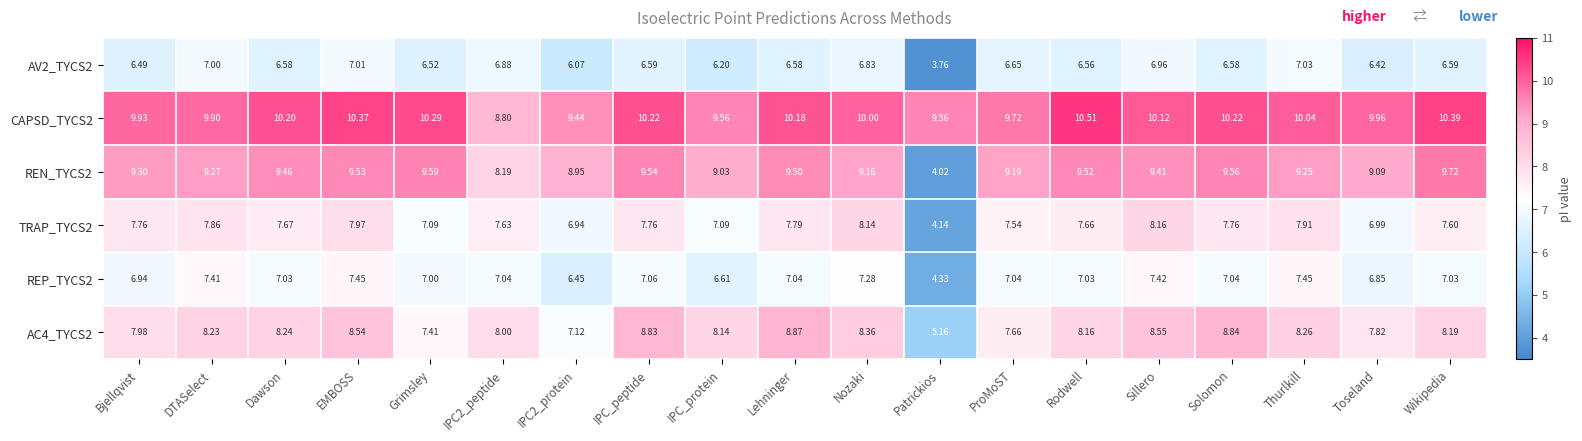

Which label corresponds to the largest value in the chart?

Rodwell